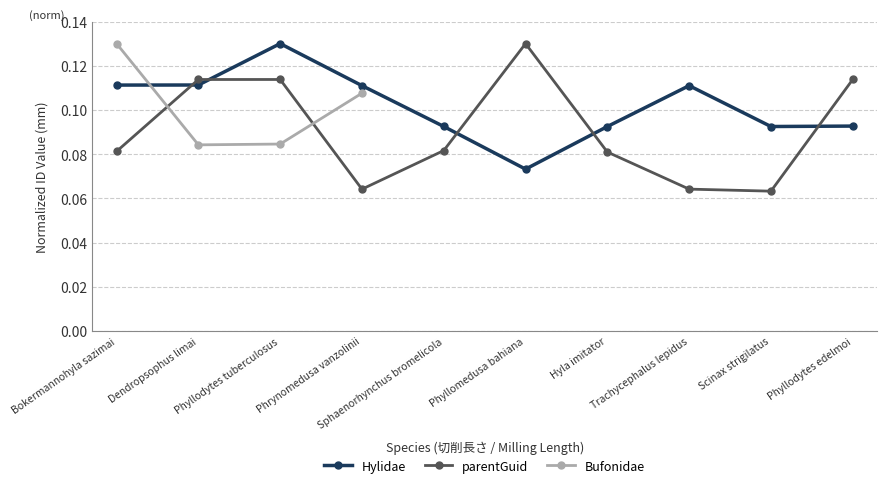

How many interior local valleys does the parentGuid series have?

2